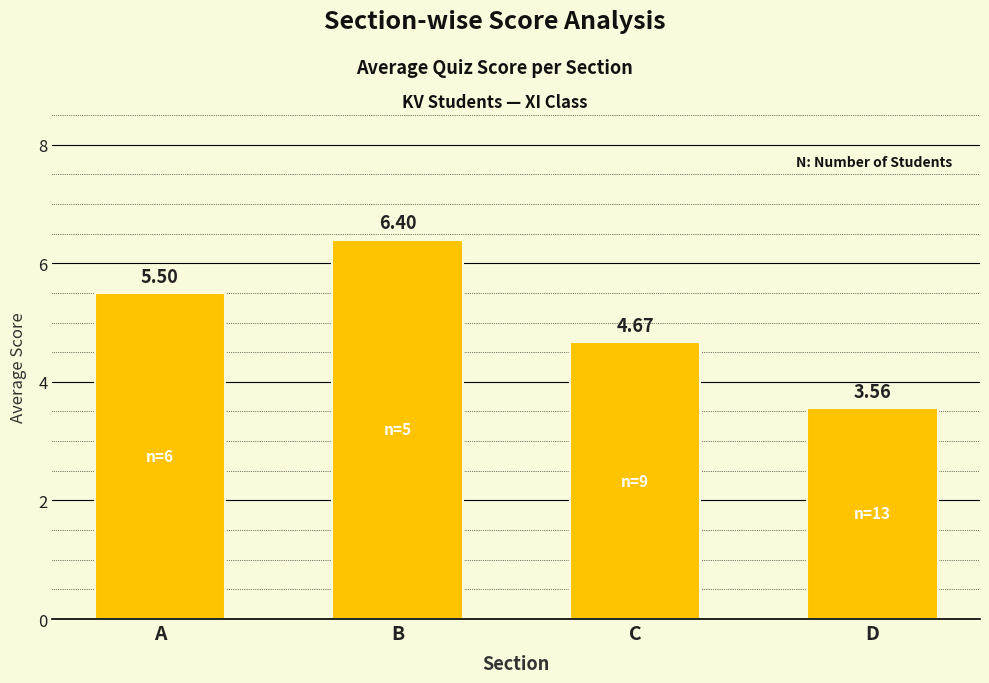

Between B and A, which is larger?

B